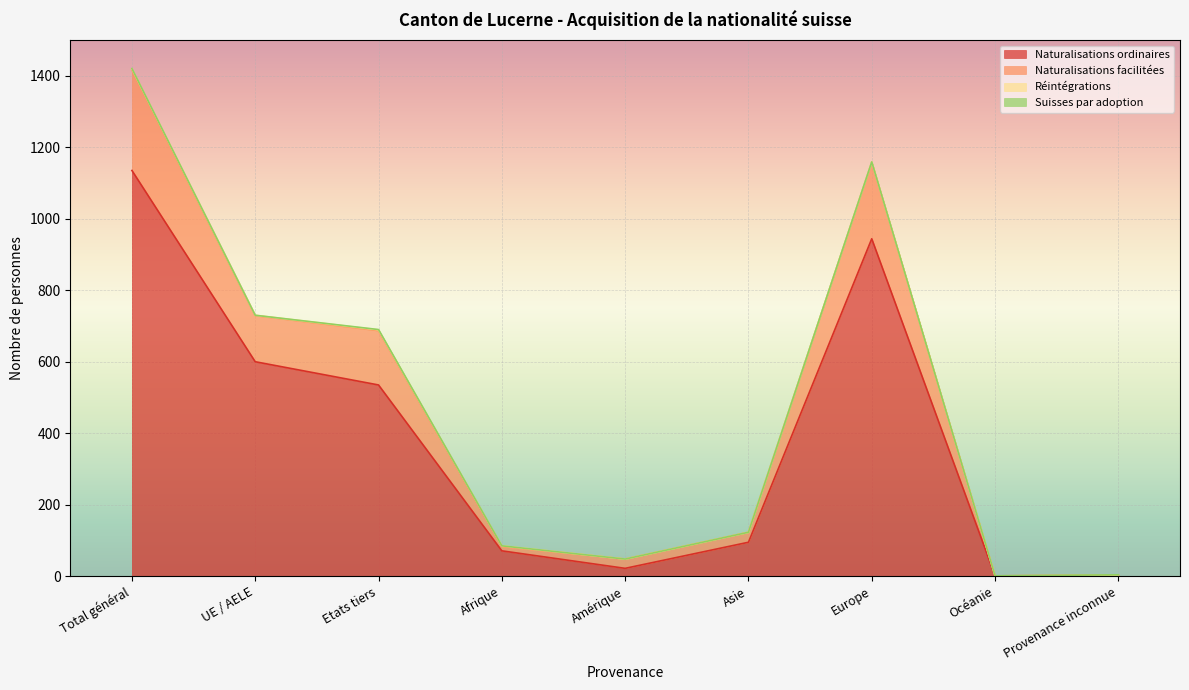

What is the sum of the Total Naturalisations values at Océanie and UE / AELE?

730